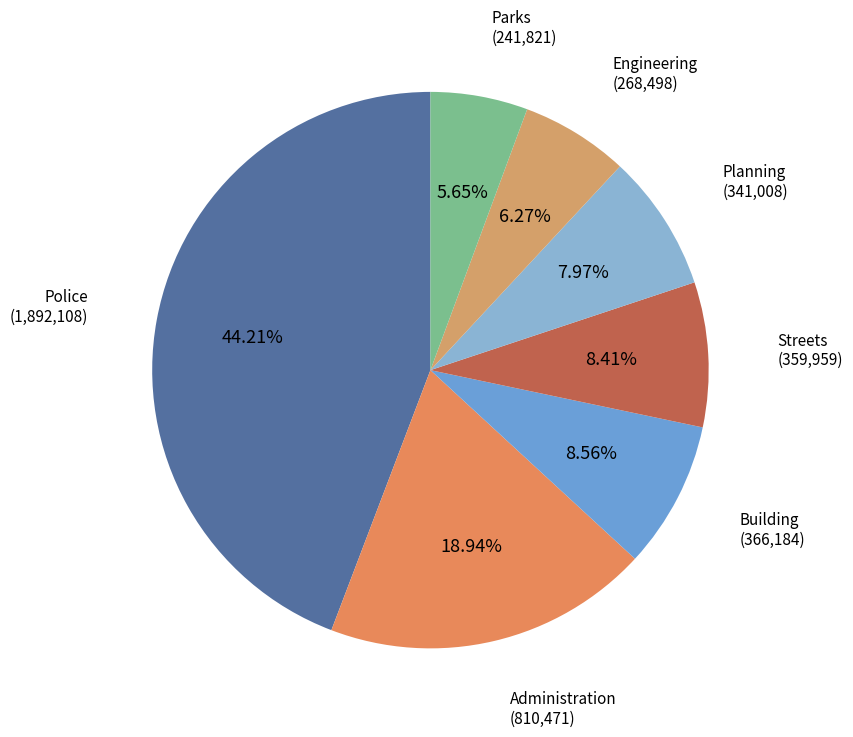

Is it true that Administration is 26% of the pie?

False